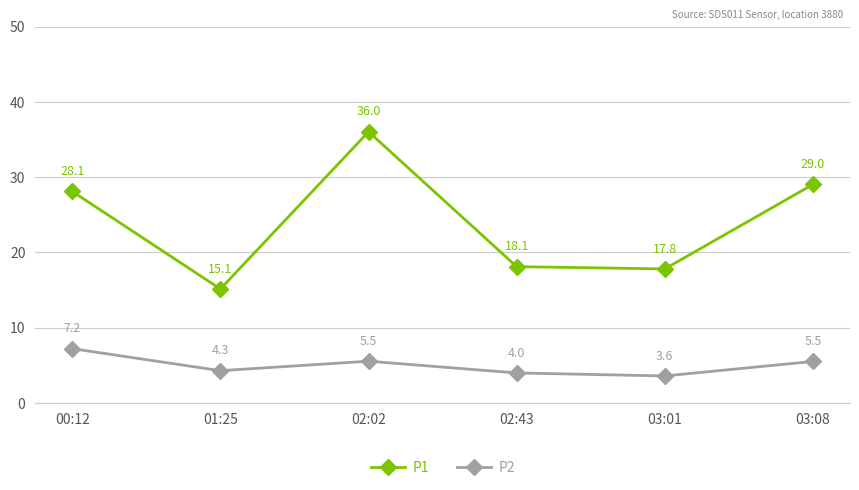

The value of P2 at 00:12 is 4.3. True or false?

False